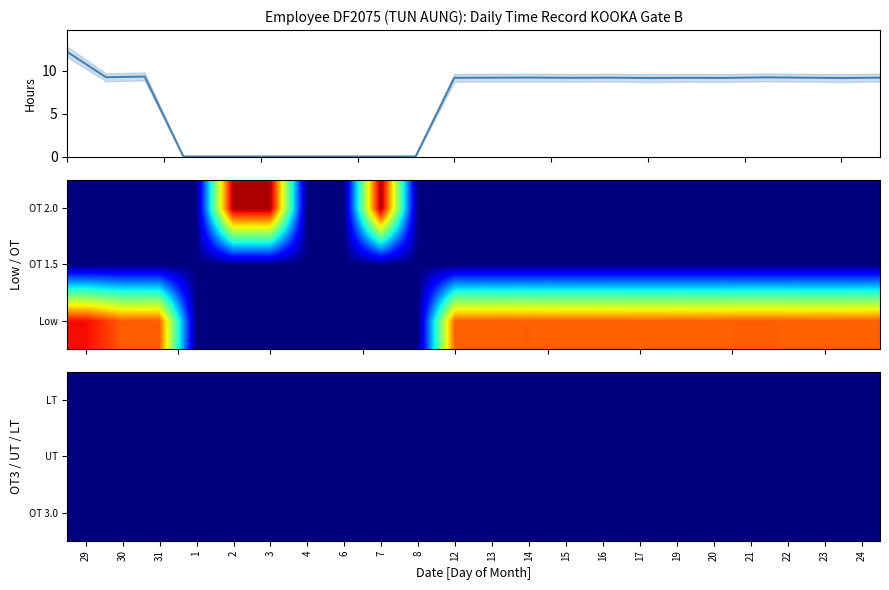

How many data points in Low (Regular Hours) are above 9?

15